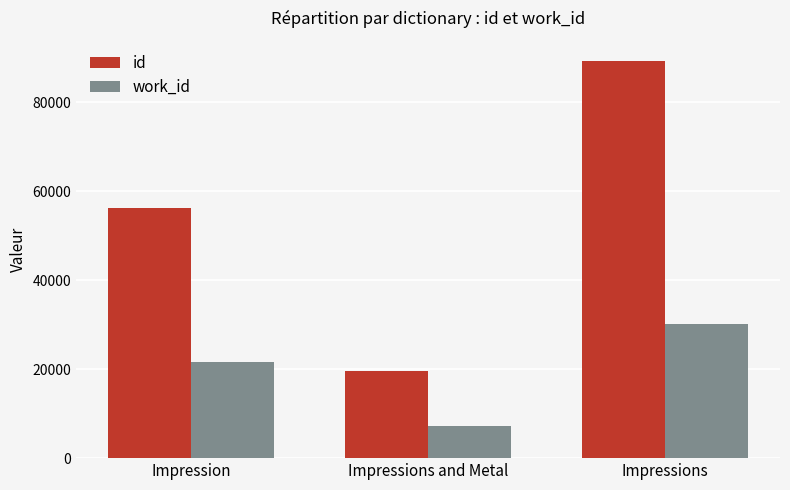

Reading right to left, transcribe all the data shown in this chart.

id: 89365	19696	56342
work_id: 30268	7223	21563